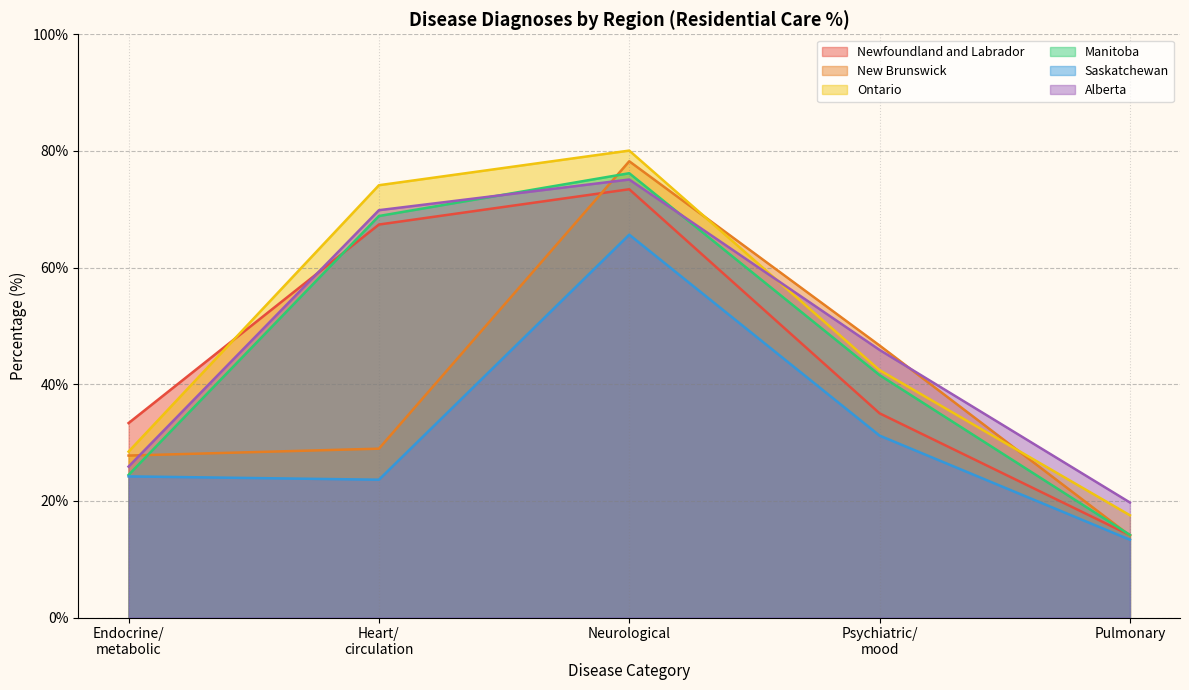

Which series changed the most between Neurological and Pulmonary?

New Brunswick